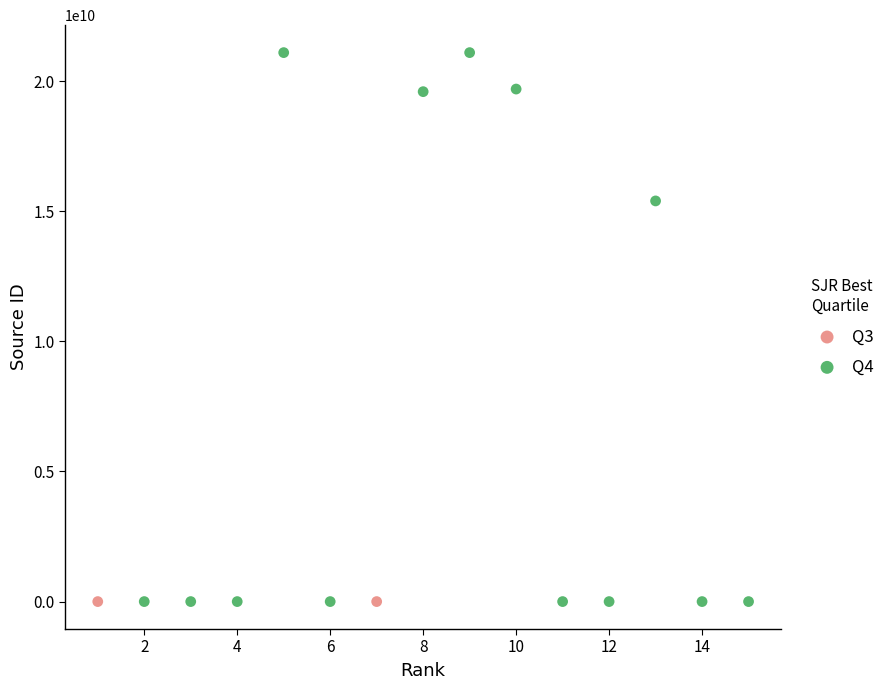

What are all the series names shown in the legend?

Q3, Q4